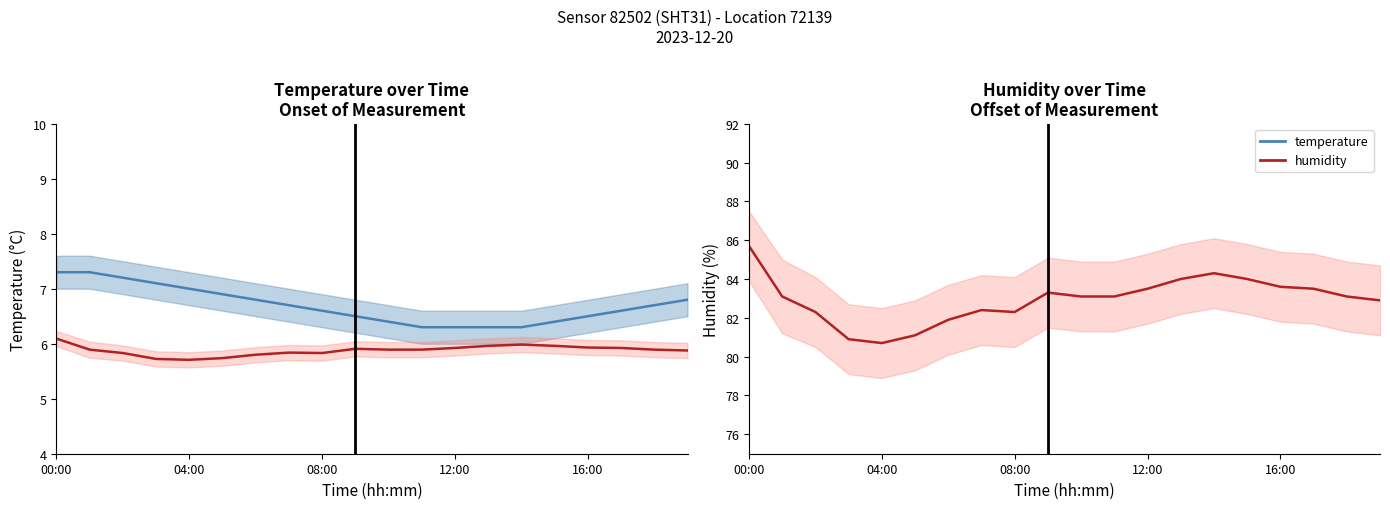

The temperature series shows 163.6 at 13. True or false?

False